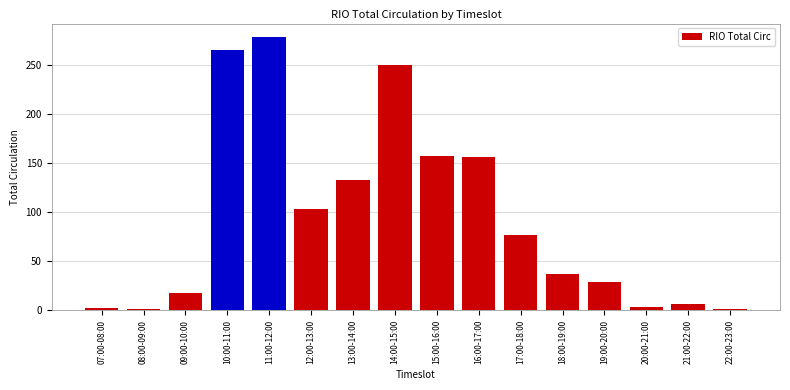

True or false: the data shows 77 at 17:00-18:00.

True